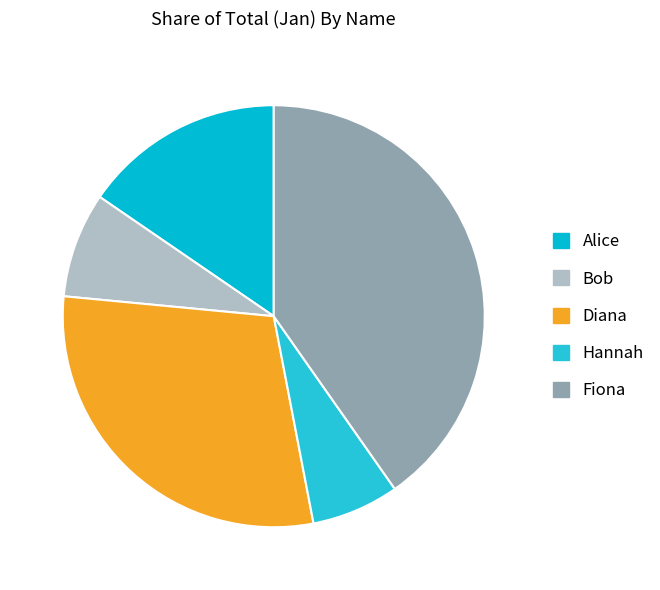

How many slices are in this pie chart?

5